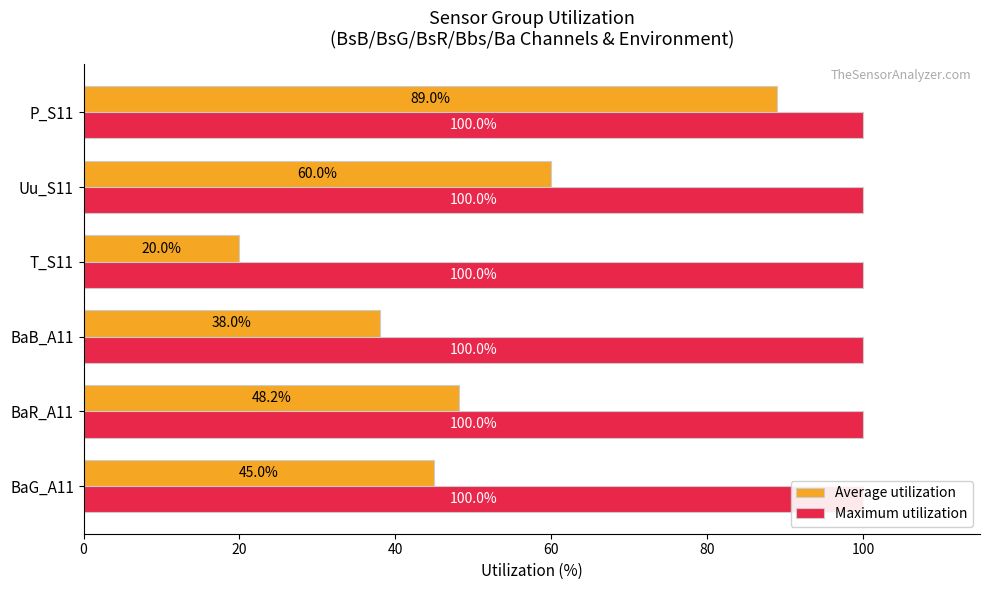

Between BaG_A11 and BaR_A11, which is larger?

BaR_A11